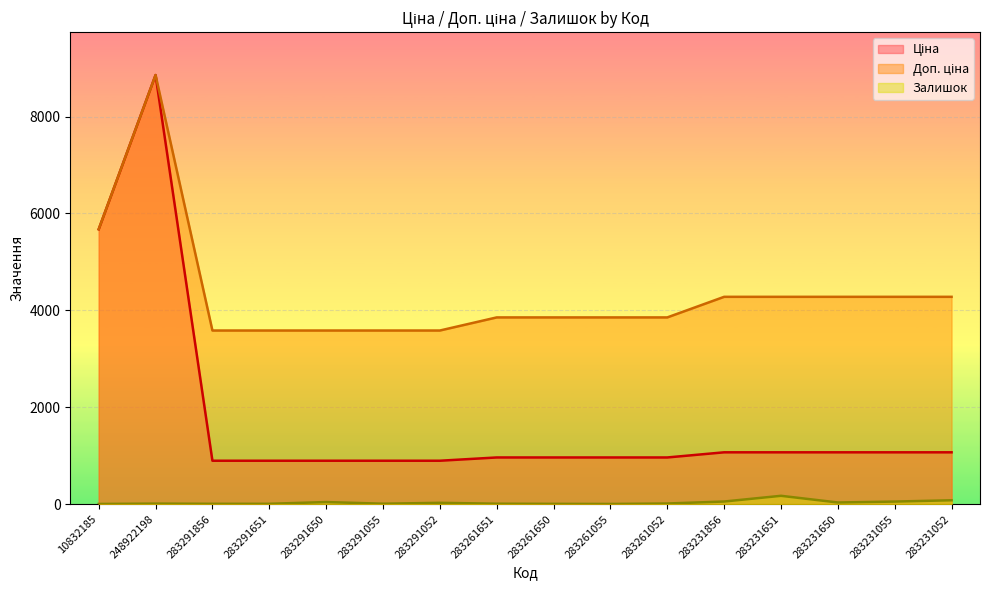

Reading right to left, transcribe all the data shown in this chart.

Ціна line: 283231052=1069.8	283231055=1069.8	283231650=1069.8	283231651=1069.8	283231856=1069.8	283261052=963.5	283261055=963.5	283261650=963.5	283261651=963.5	283291052=895.9	283291055=895.9	283291650=895.9	283291651=895.9	283291856=895.9	248922198=8856.7	10832185=5673.8
Доп. ціна line: 283231052=4279.1	283231055=4279.1	283231650=4279.1	283231651=4279.1	283231856=4279.1	283261052=3854.0	283261055=3854.0	283261650=3854.0	283261651=3854.0	283291052=3583.6	283291055=3583.6	283291650=3583.6	283291651=3583.6	283291856=3583.6	248922198=8856.7	10832185=5673.8
Залишок line: 283231052=80.0	283231055=53.0	283231650=34.0	283231651=172.0	283231856=54.0	283261052=13.0	283261055=4.0	283261650=6.0	283261651=9.0	283291052=27.0	283291055=9.0	283291650=43.0	283291651=7.0	283291856=7.0	248922198=11.0	10832185=4.0